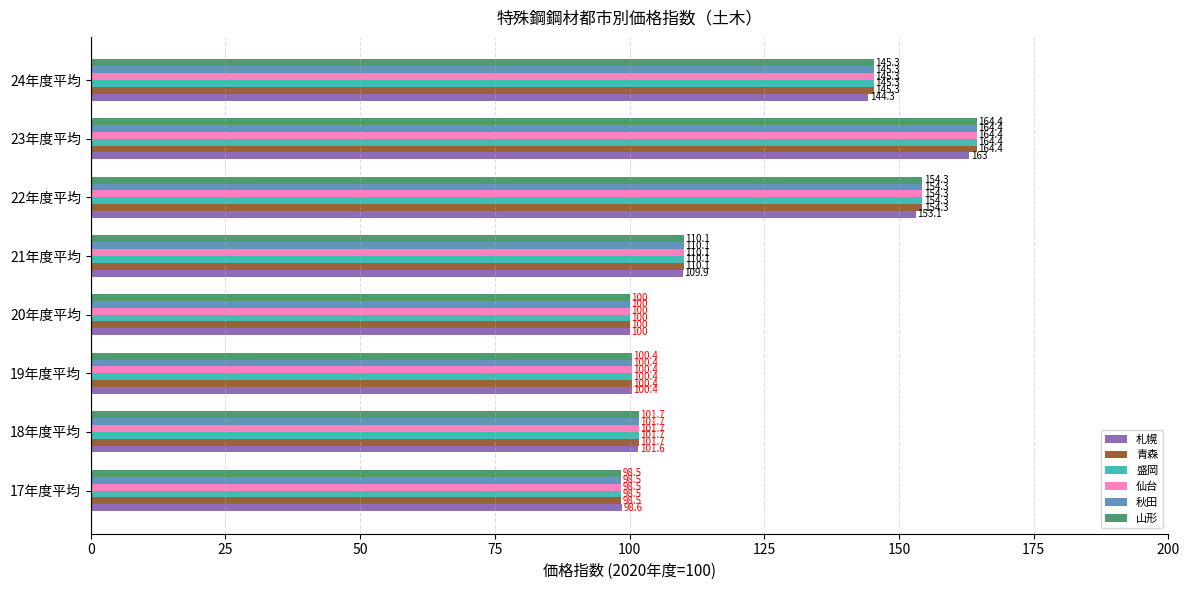

What value does the 秋田 series have at 22年度平均?

154.3